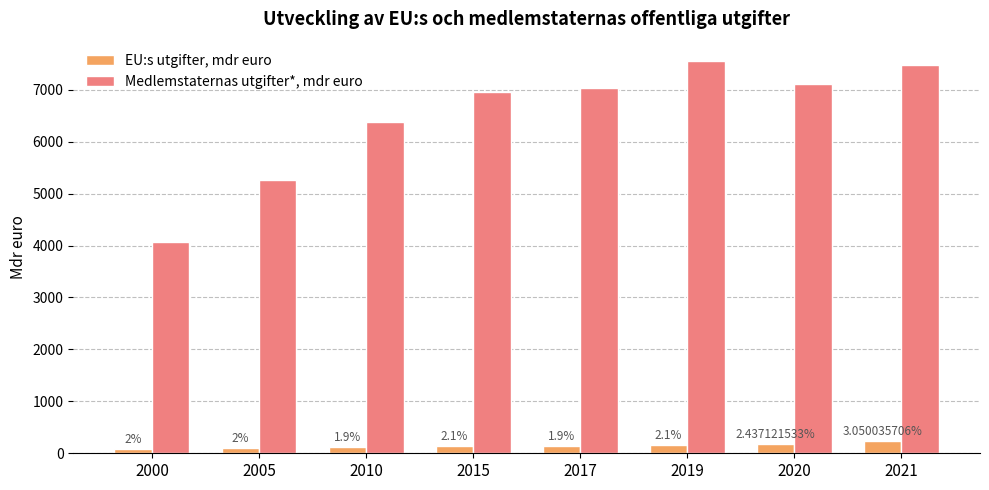

Reading left to right, transcribe all the data shown in this chart.

EU:s utgifter, mdr euro: 83.0	105.0	122.0	145.0	137.0	159.0	173.3	228.0
Medlemstaternas utgifter*, mdr euro: 4074.0	5267.0	6381.0	6961.0	7037.0	7549.0	7111.3	7475.2